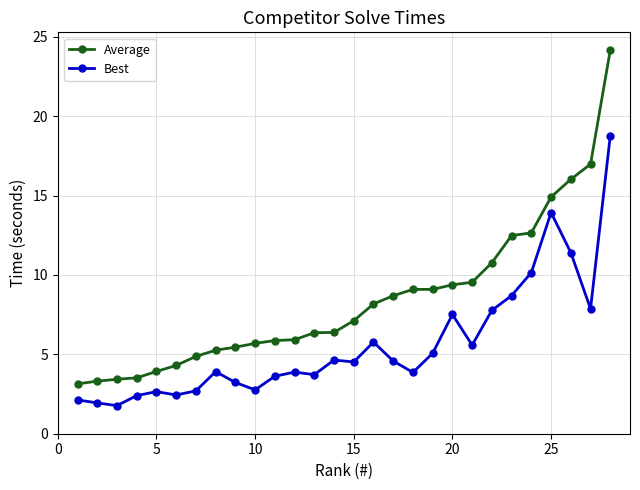

What is the maximum value for Best?

18.8